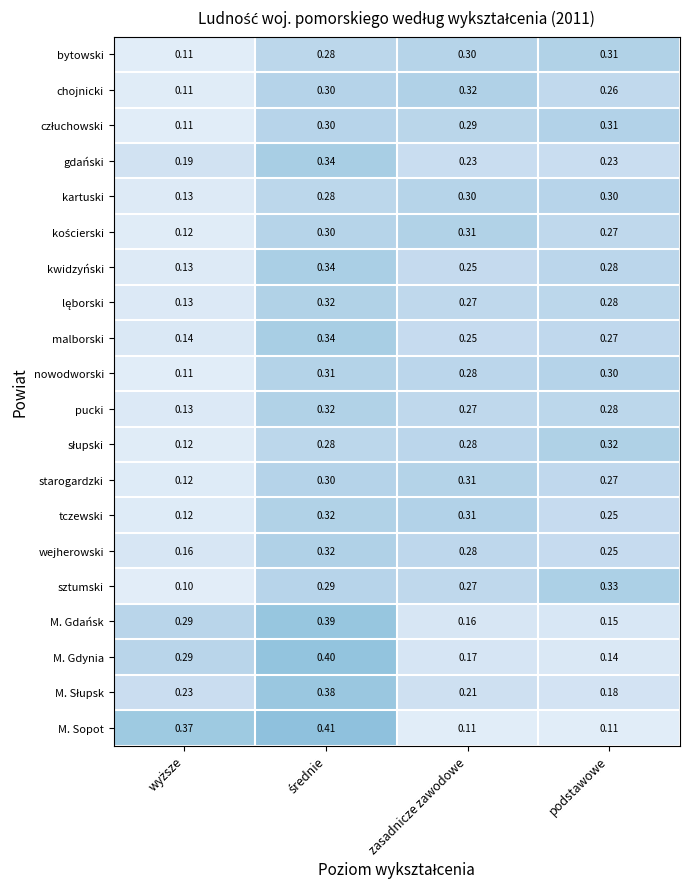

Which series has the widest spread of values?

M. Sopot